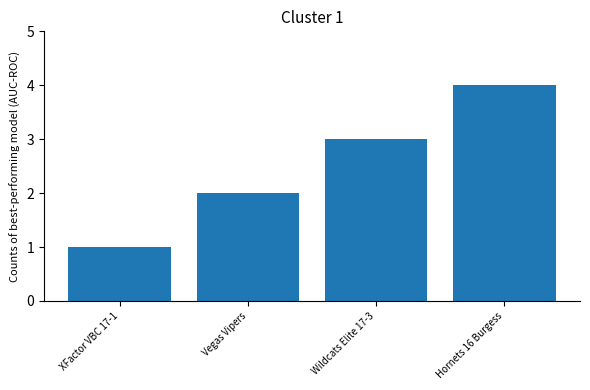

Rank the categories by value from lowest to highest.

XFactor VBC 17-1, Vegas Vipers, Wildcats Elite 17-3, Hornets 16 Burgess